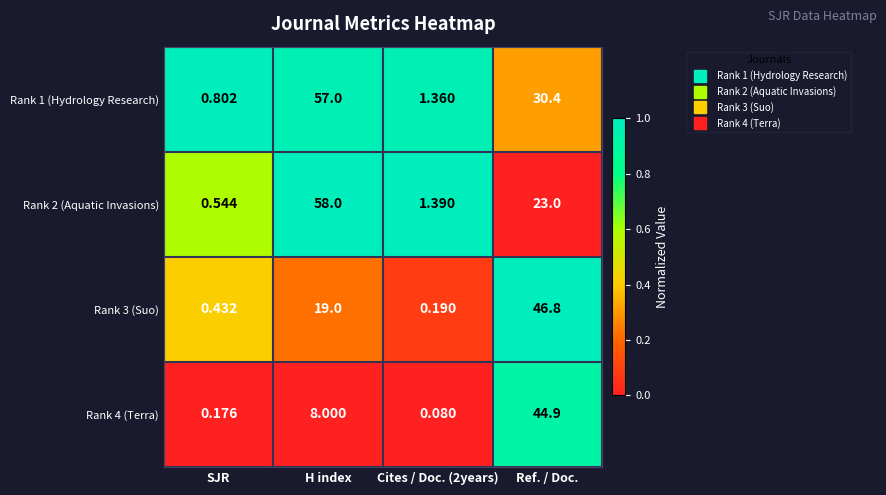

Which category has the highest value across all series?

H index